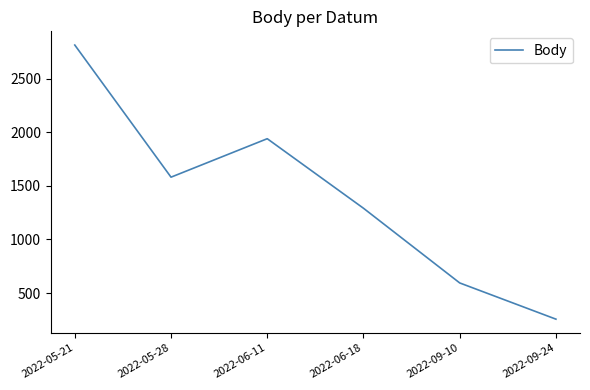

Read the value at 2022-05-28, to the nearest 10.

1580